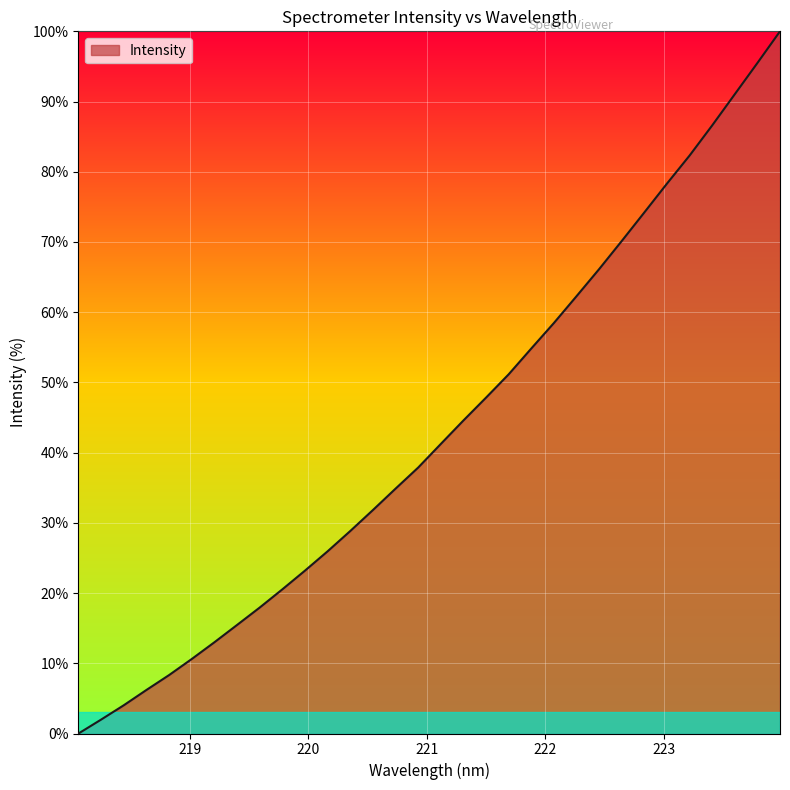

What is the greatest value displayed?

100.0